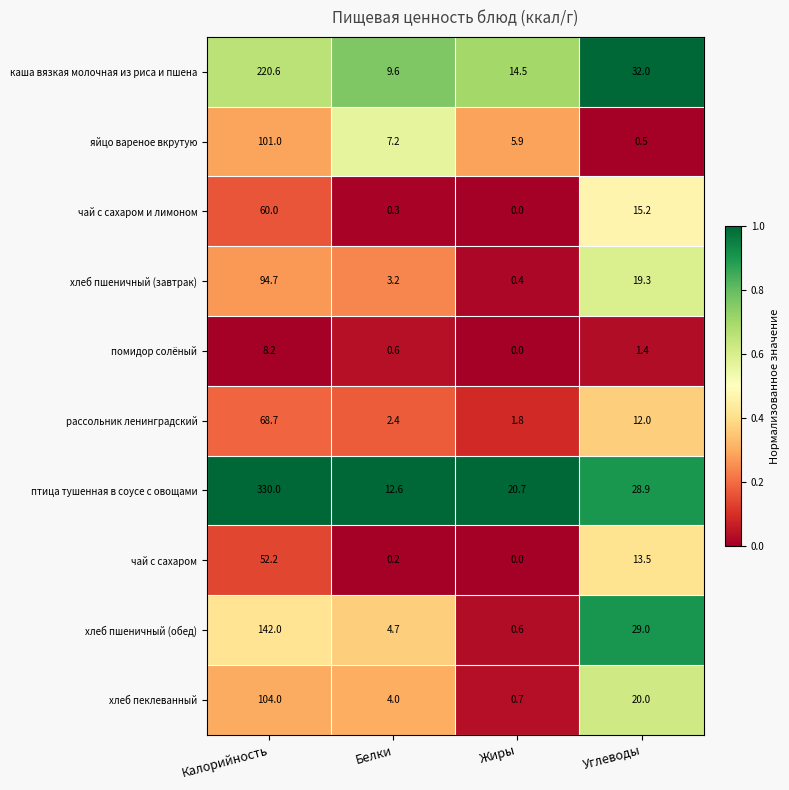

Which series has the largest total across all categories?

птица тушенная в соусе с овощами